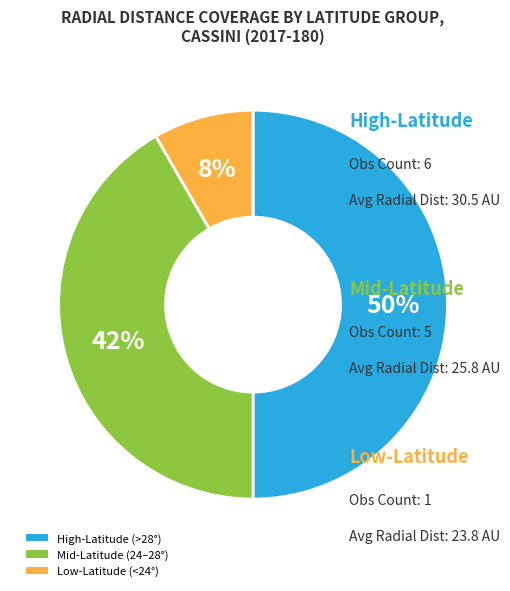

How many segments does this pie chart have?

3